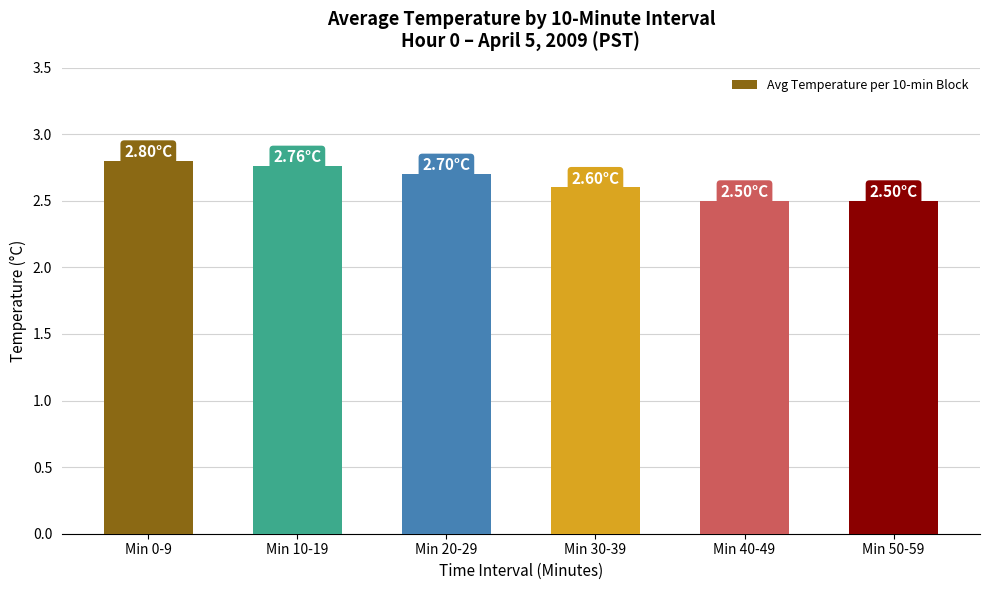

The chart shows a value of 2.5 at Min 40-49. True or false?

True